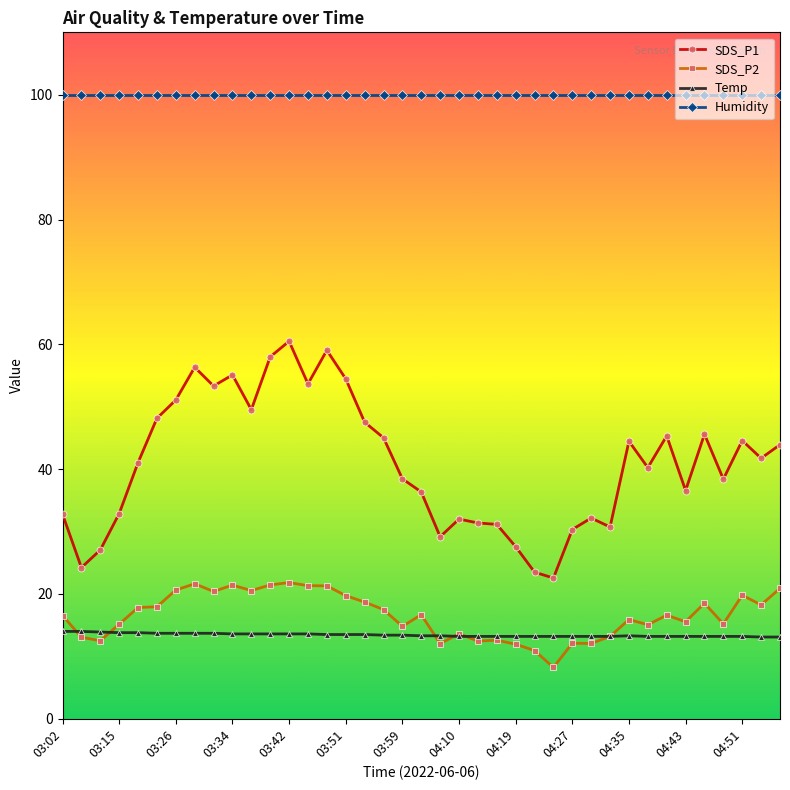

What is the smallest value displayed?

8.2